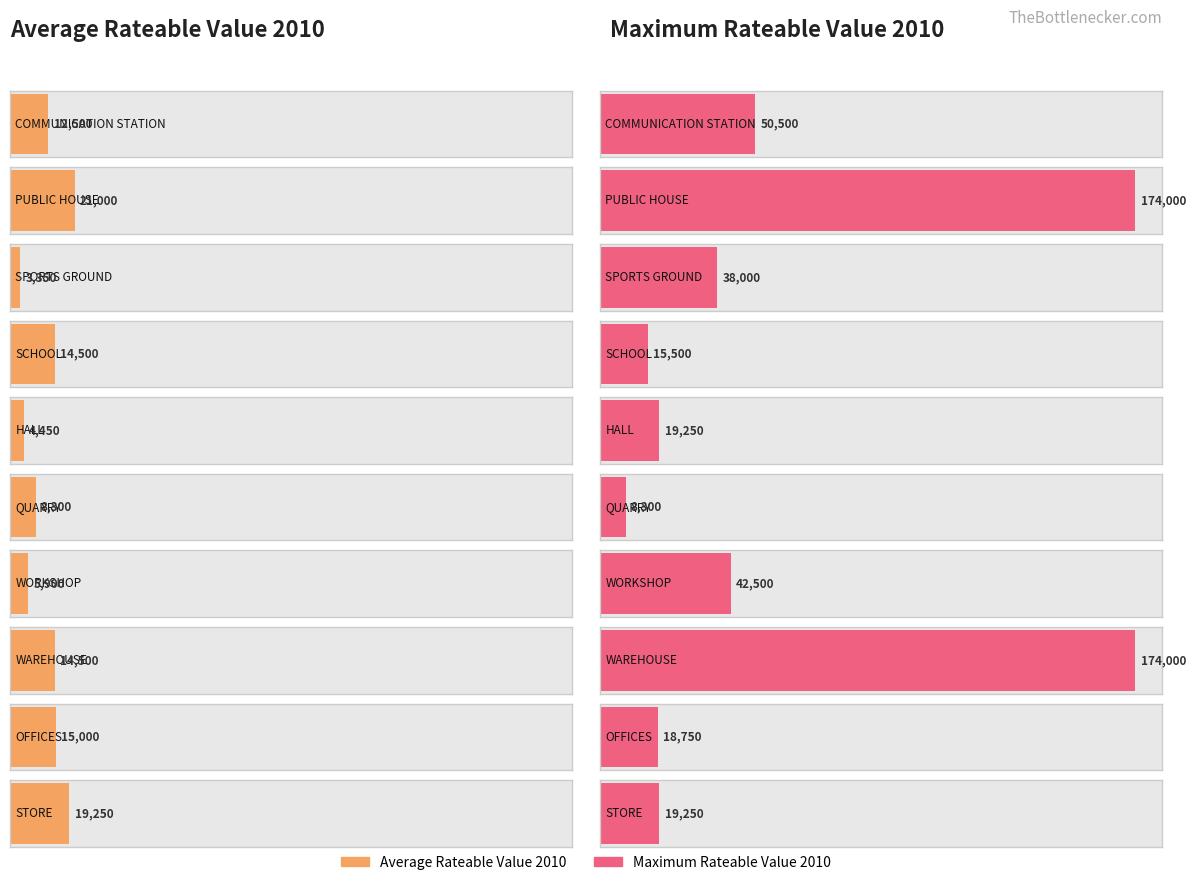

How many bars are there in total?

20